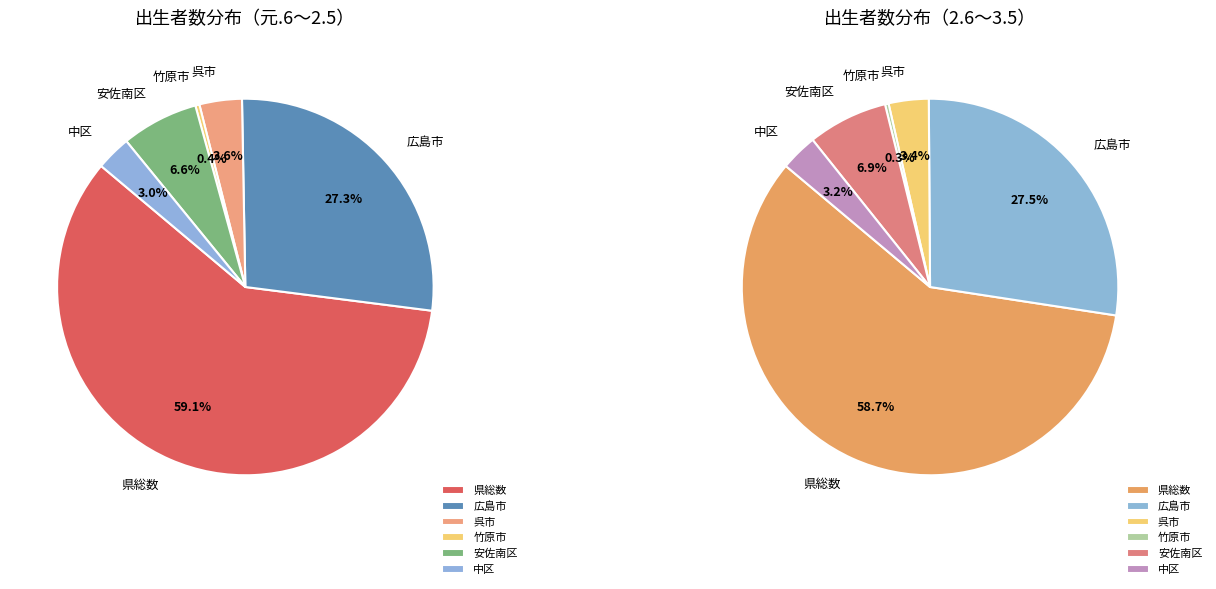

What is the largest slice in the pie chart?

県総数 元.6～2.5